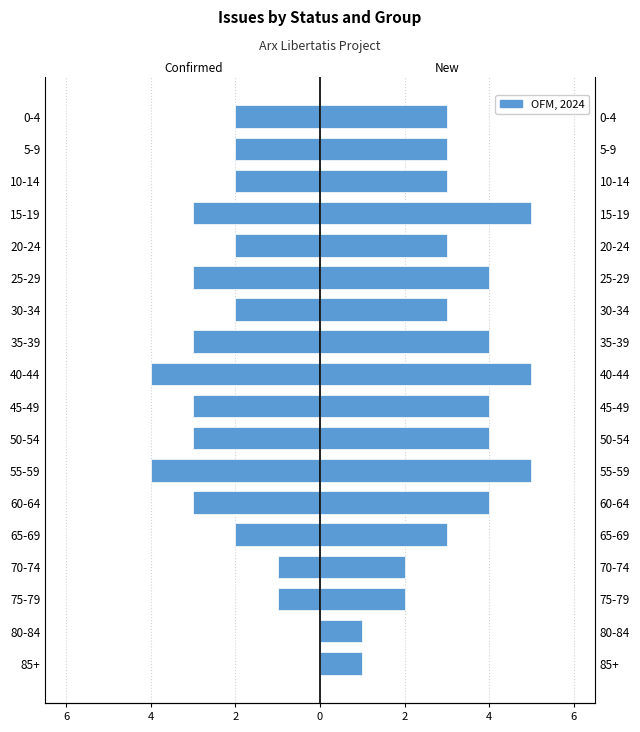

Rank the series by their maximum value, from lowest to highest.

Confirmed, New